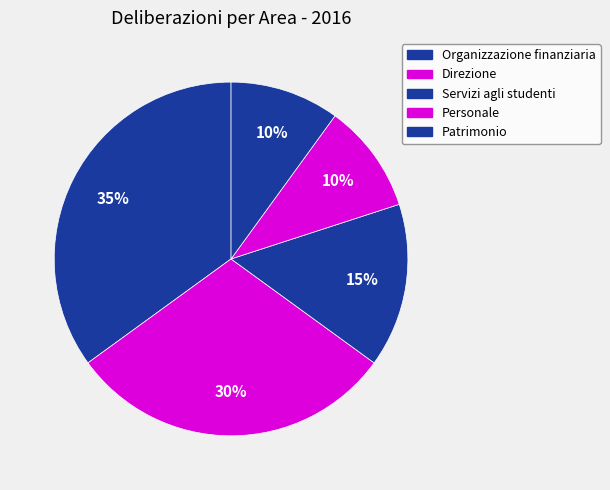

Count the number of slices in the pie.

5